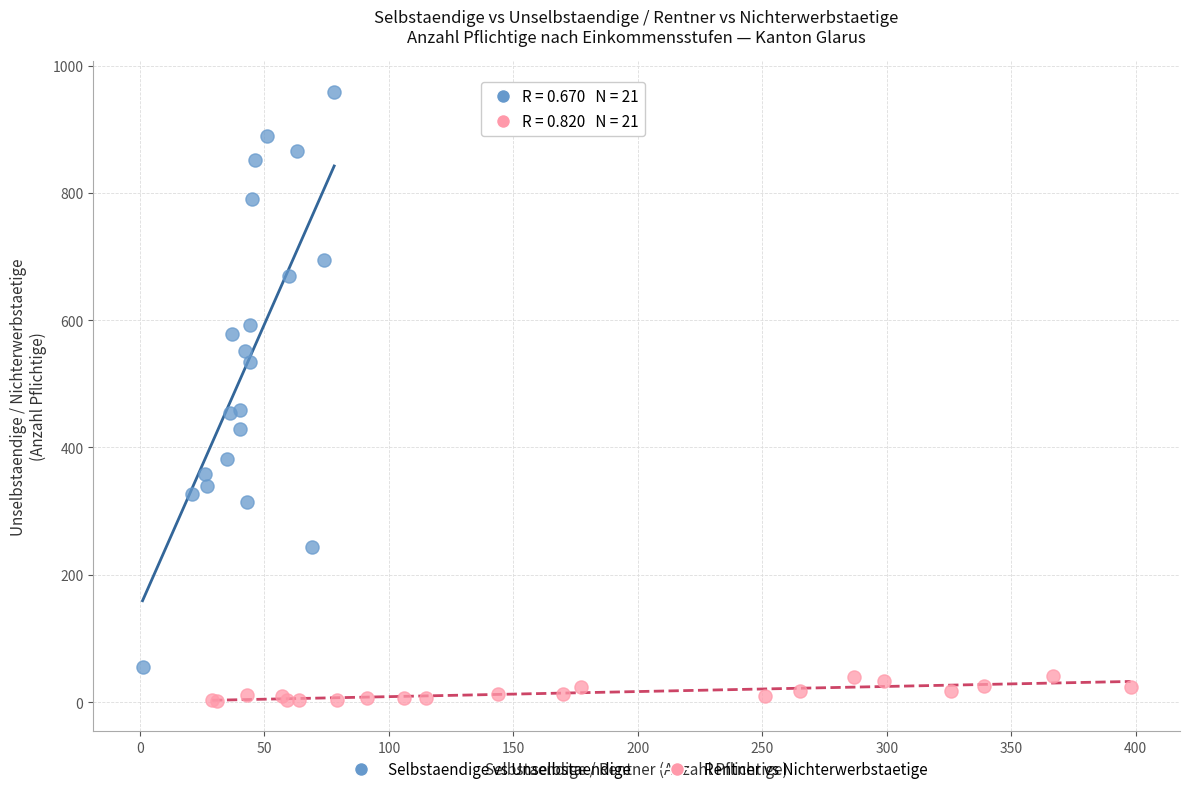

Which series has the widest spread of Y values?

Selbstaendige vs Unselbstaendige